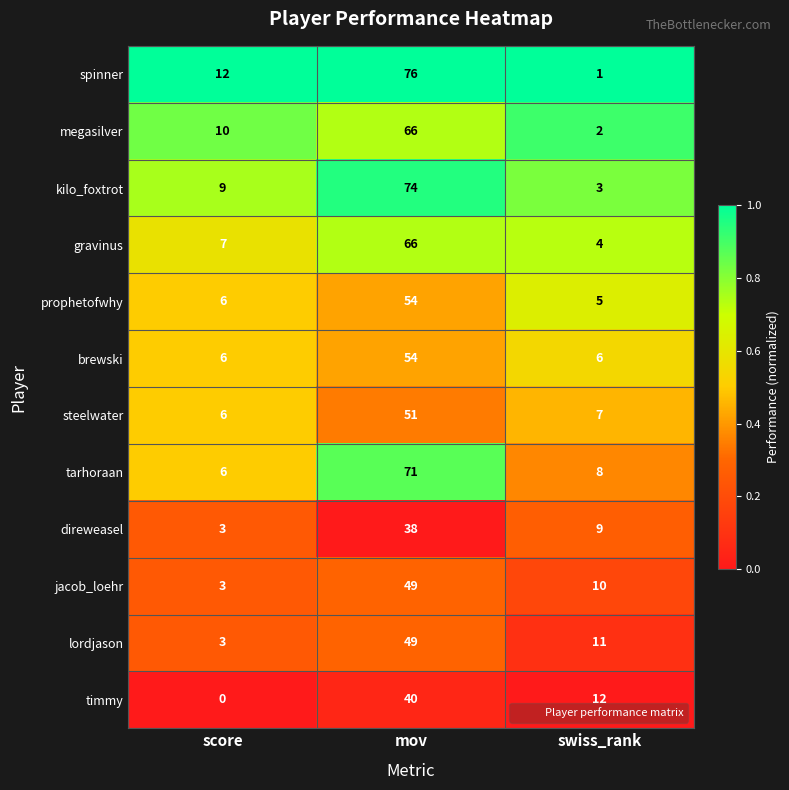

Read the megasilver value at score.

10